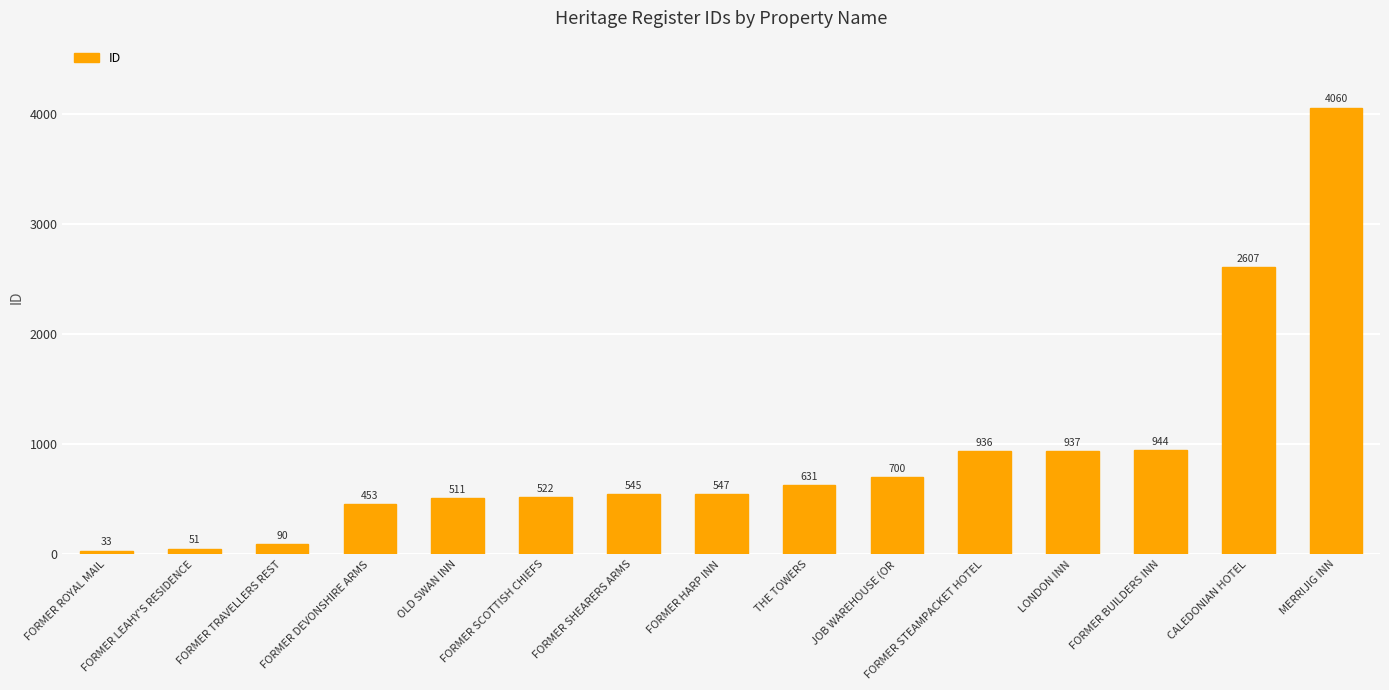

What is the difference between the values at FORMER HARP INN and CALEDONIAN HOTEL?

2060